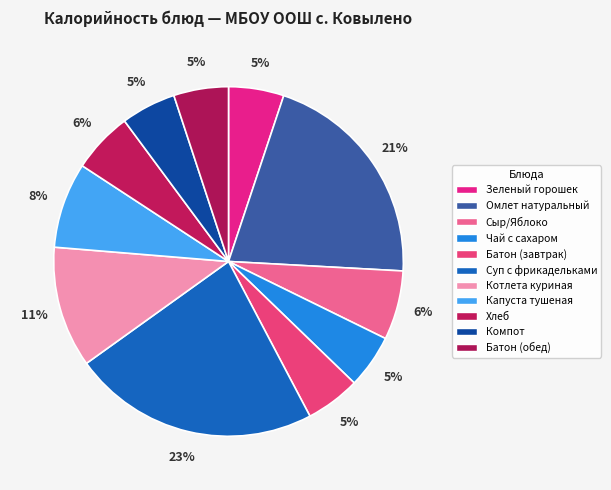

What is the total percentage of Компот and Чай с сахаром?

10.0%